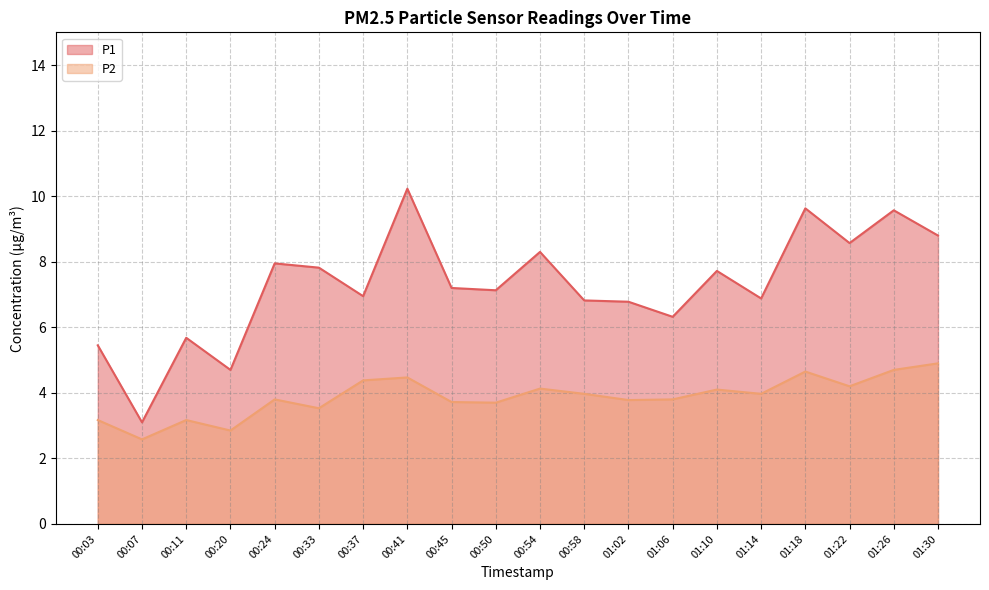

Which series has the largest range (max minus min)?

P1